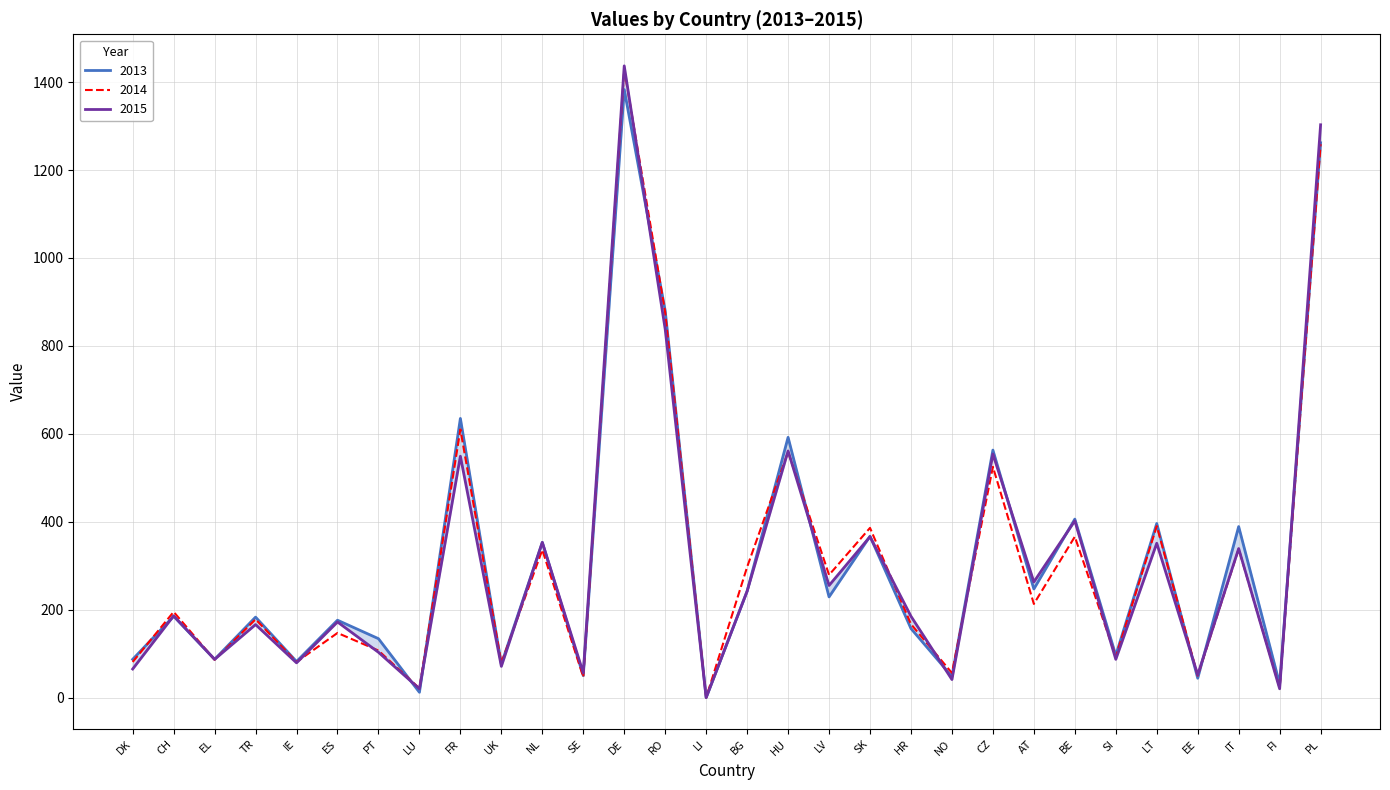

Where is 2014 nearest to the value 714?

FR